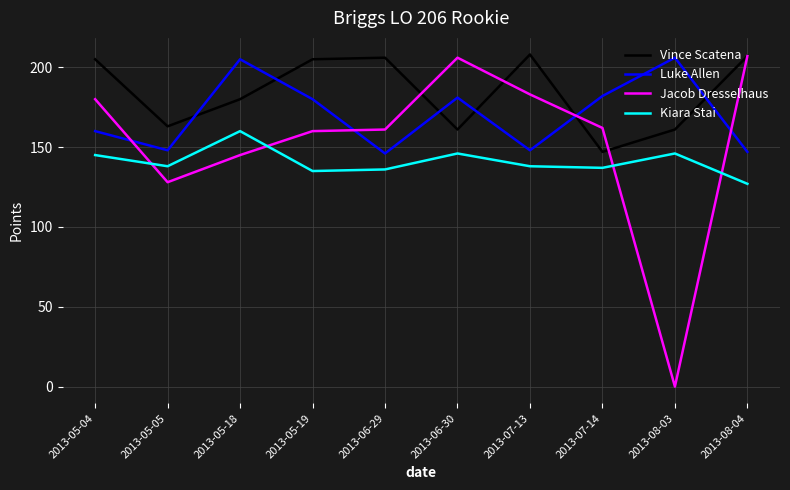

Where do Luke Allen and Vince Scatena first cross each other?

2013-05-05 and 2013-05-18